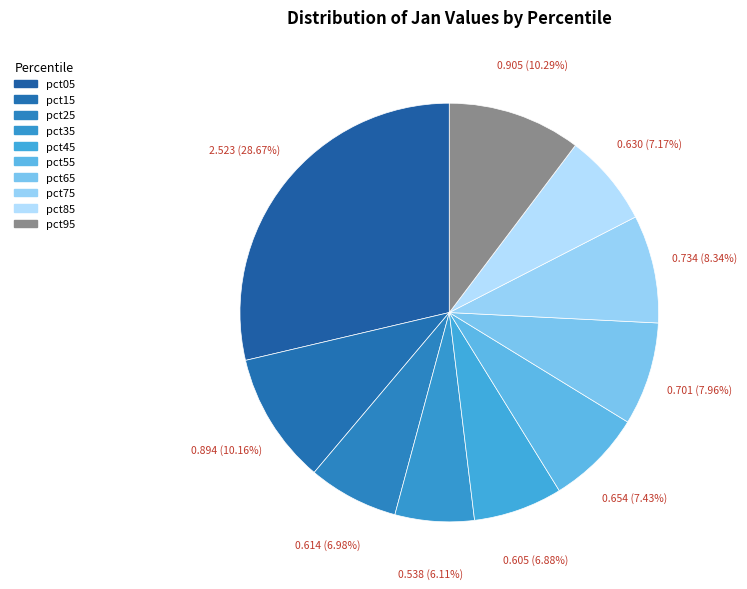

To the nearest percent, what is the combined percentage of pct95 and pct35?

16%